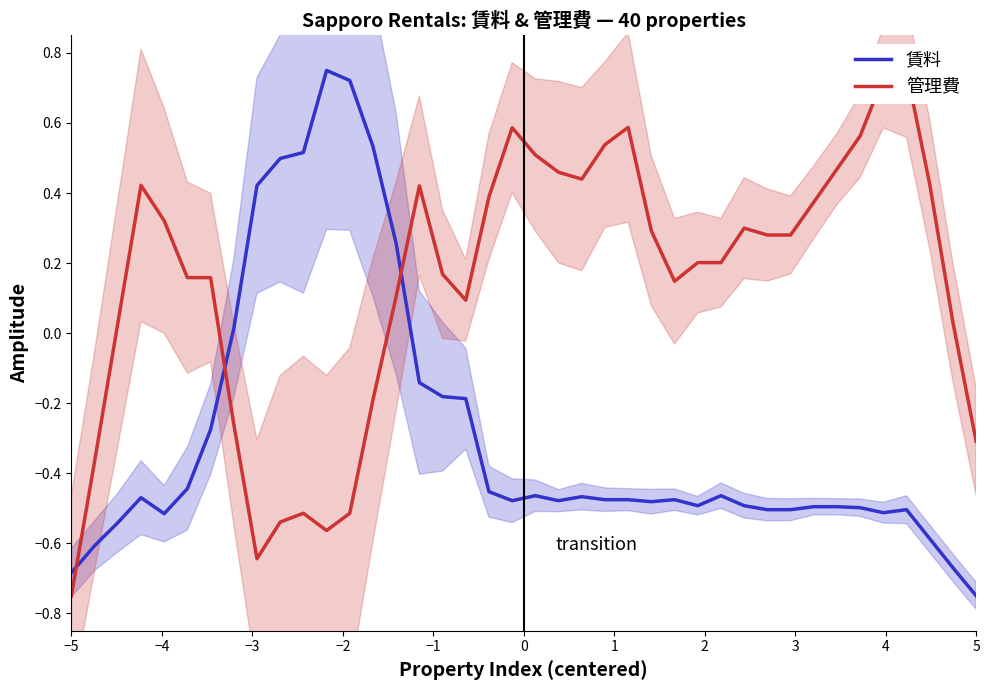

How many interior local peaks does the 管理費 series have?

7